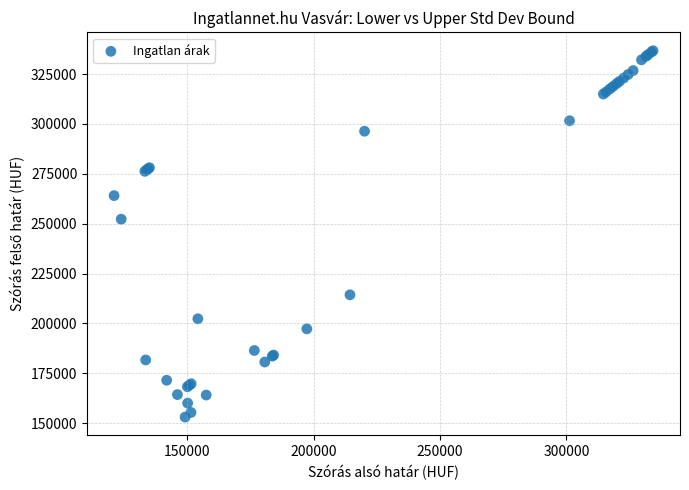

What Y value in the scatter plot is closest to 244864?

252243